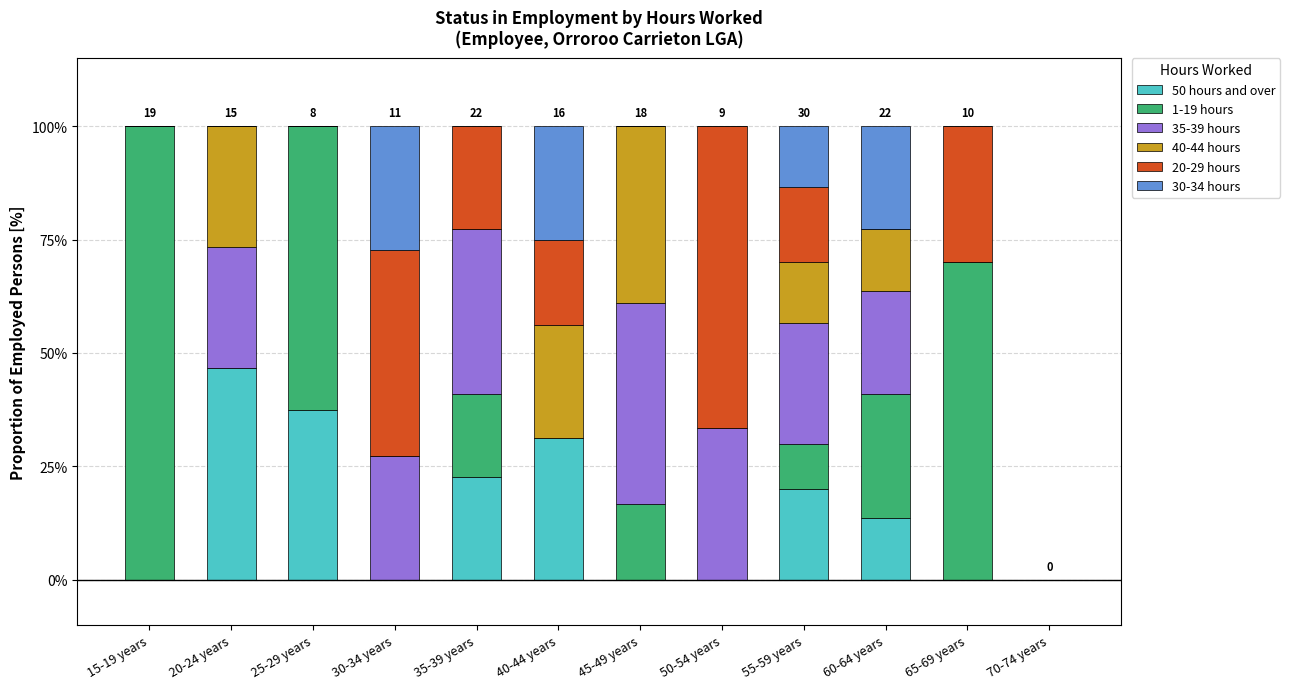

The 50 hours and over series shows 23.0 at 20-24 years. True or false?

False